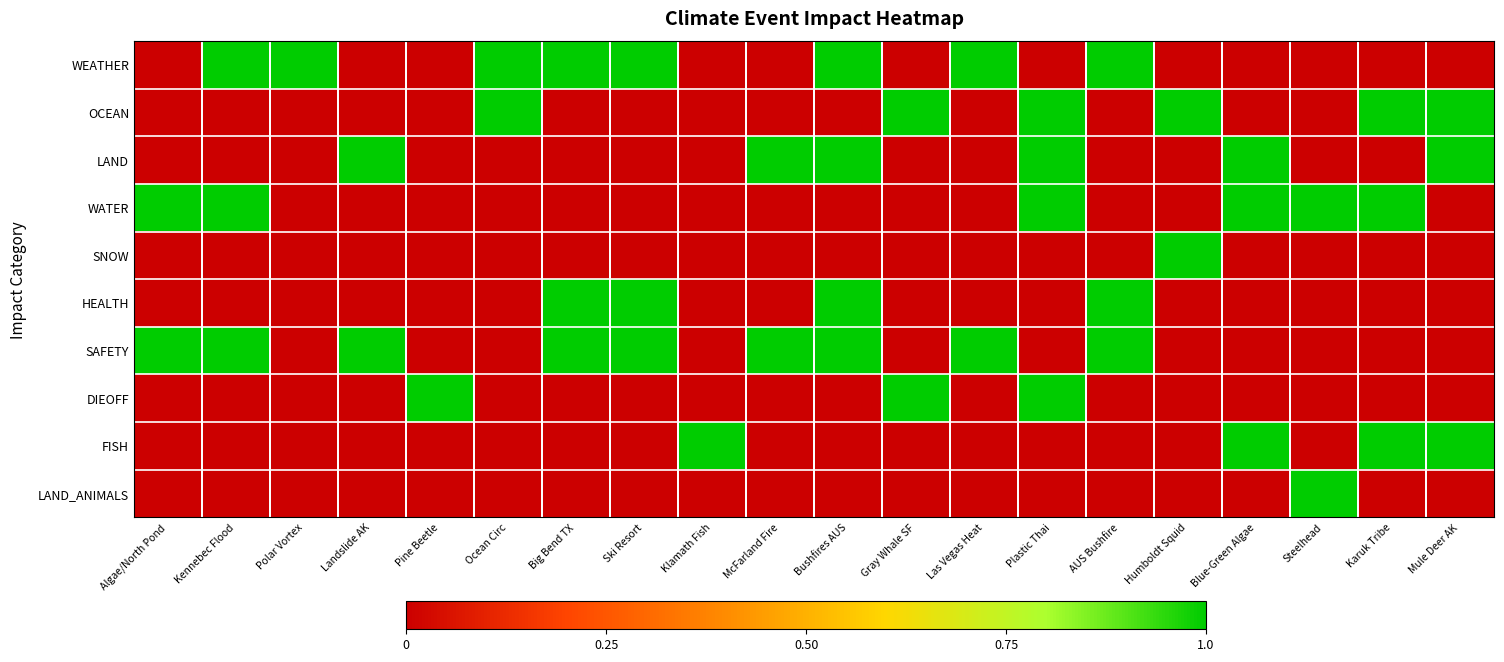

What is the total value across all series at Algae/North Pond?

2